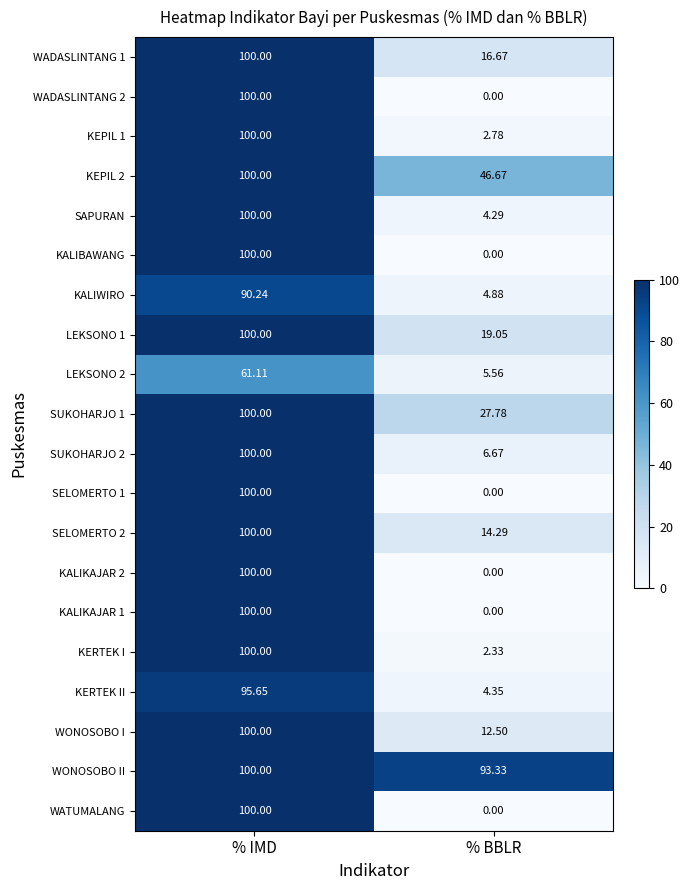

At which category does the chart reach its peak across all series?

% IMD